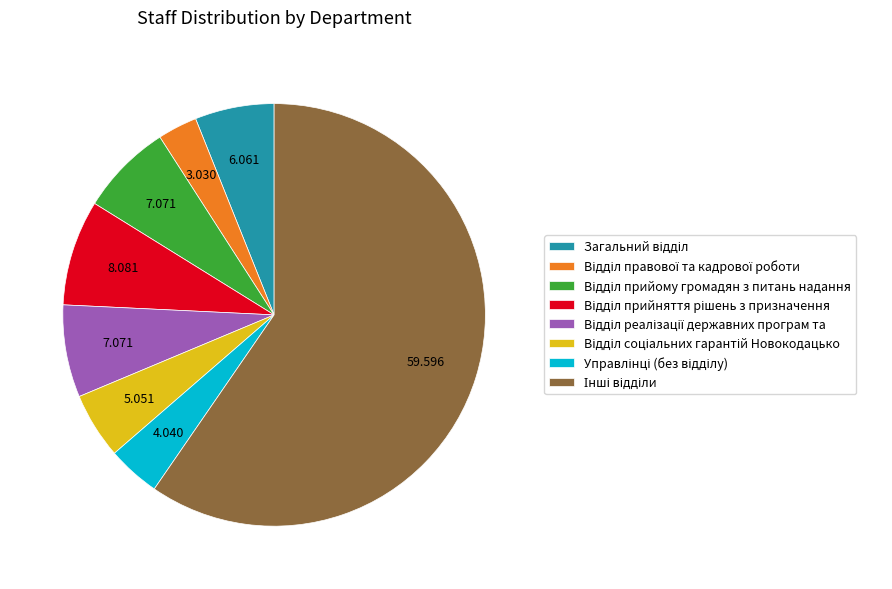

Does any single category account for the majority?

Yes